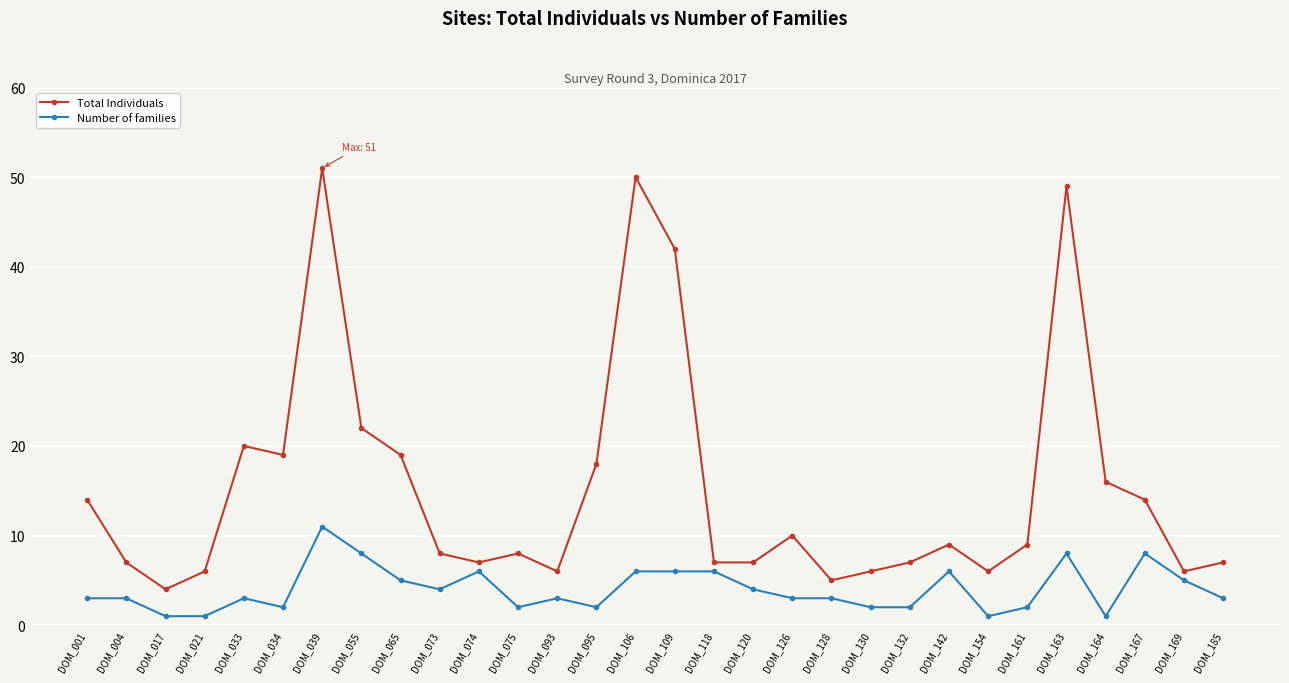

Which label corresponds to the largest value in the chart?

DOM_039